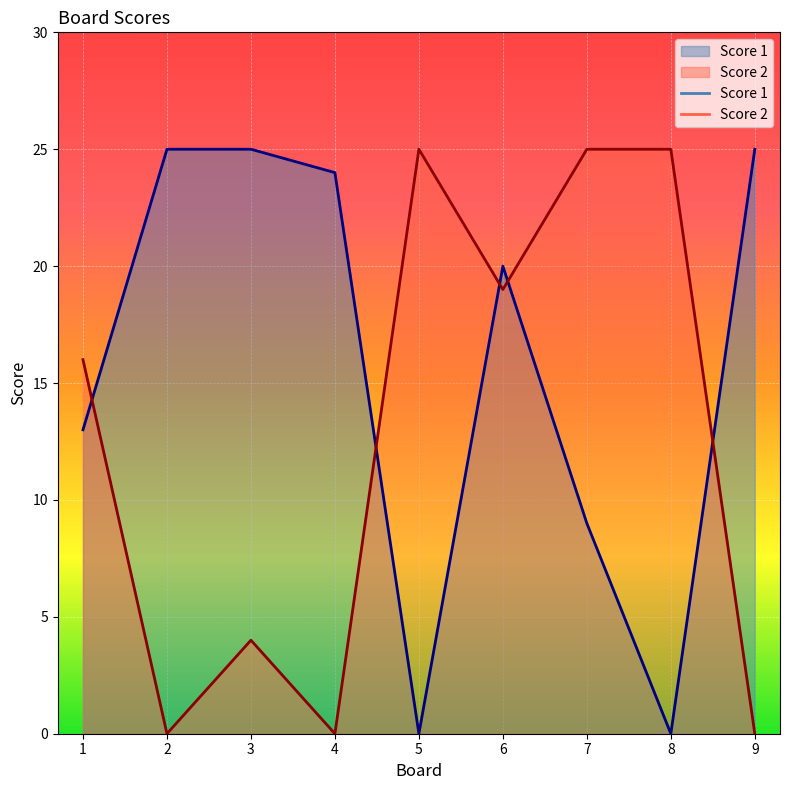

At 6, list the series in order from smallest to largest.

Score 2, Score 1